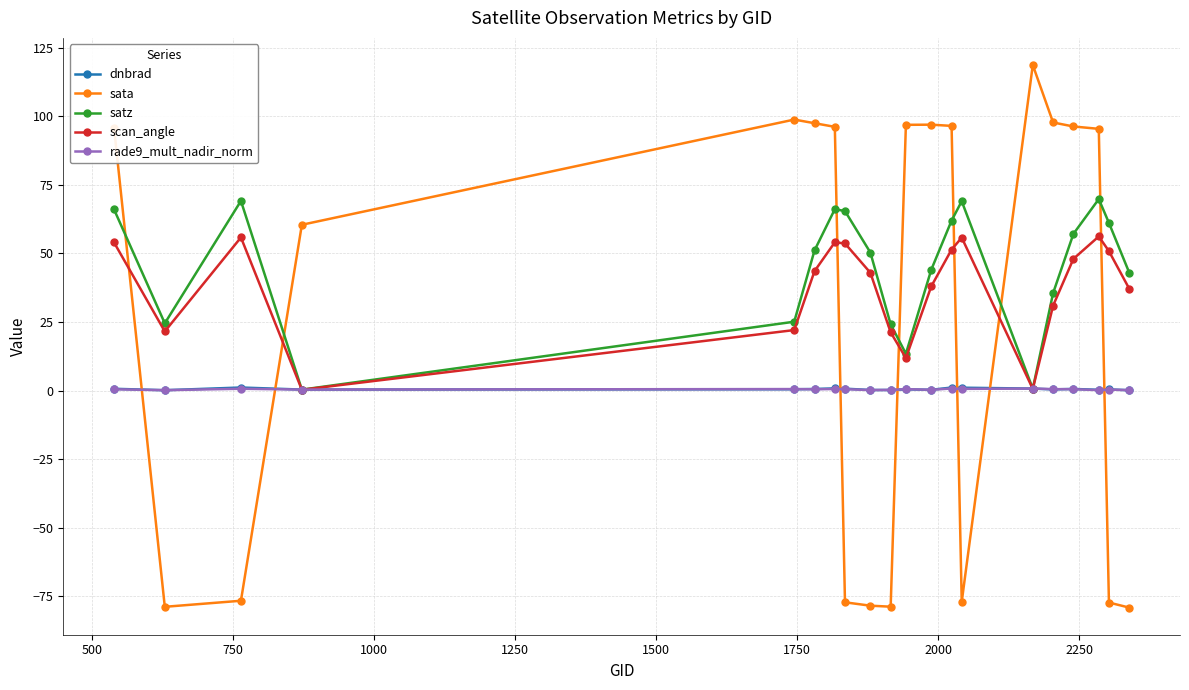

Which series has the widest spread of values?

sata